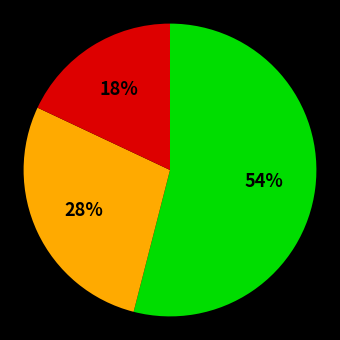

To the nearest percent, what is the difference between the largest and smallest slice percentages?

36%